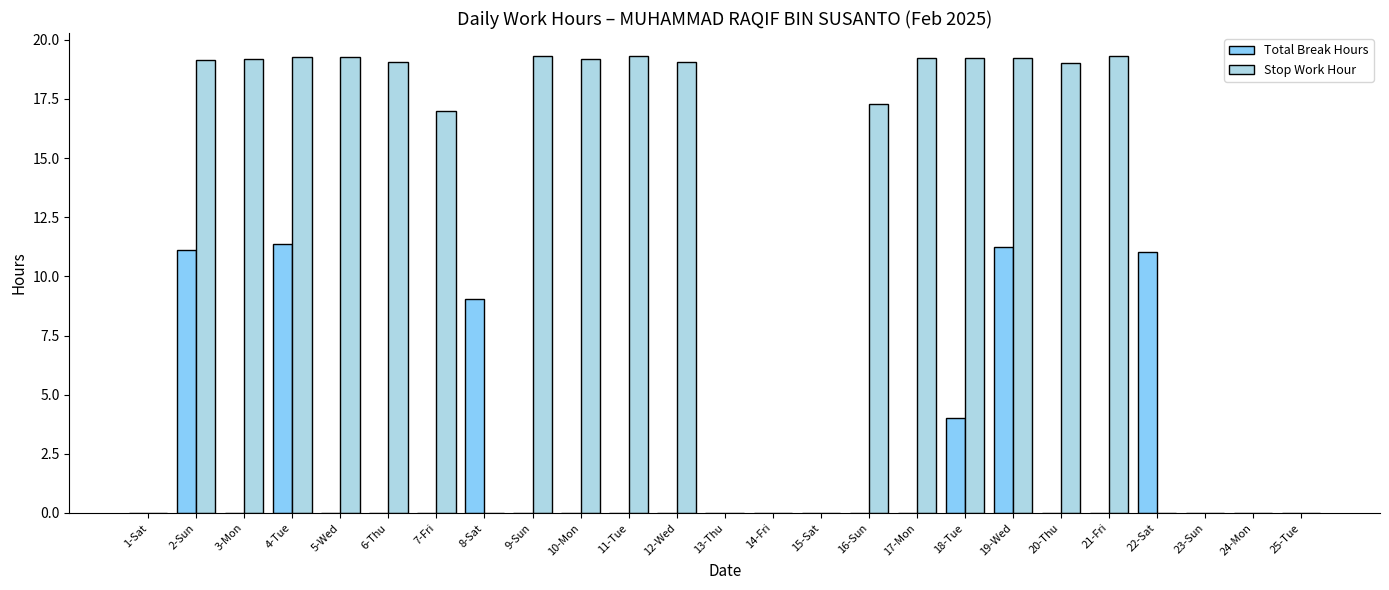

Which series has the largest total across all categories?

Stop Work Hour